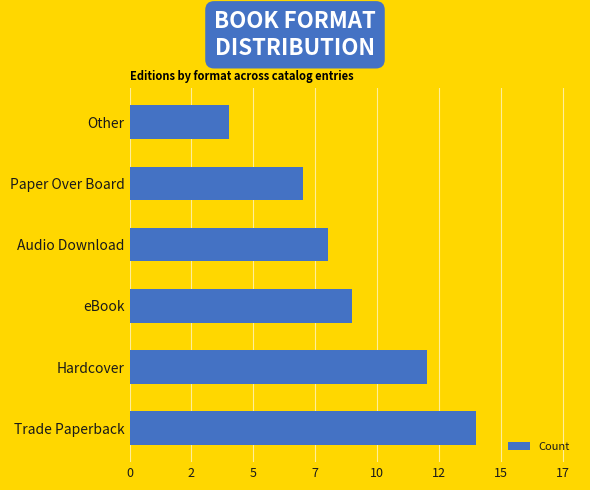

Does the chart contain any negative values?

No